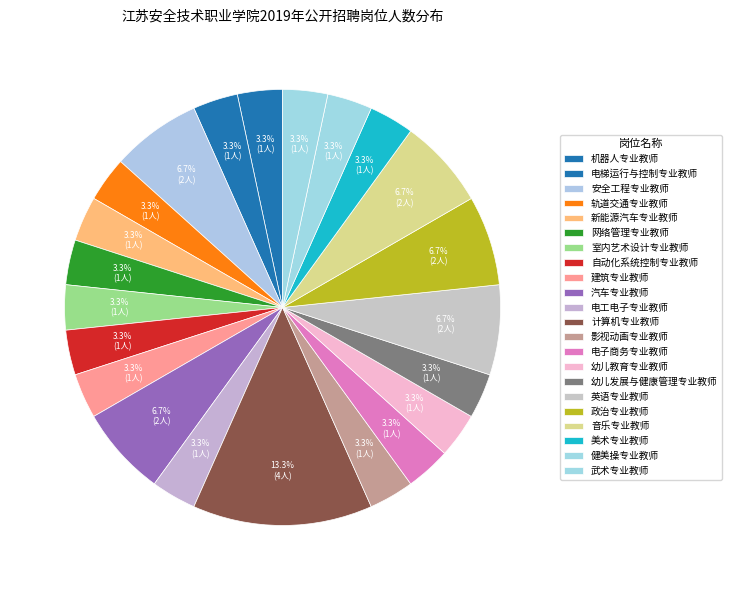

Count the number of slices in the pie.

22